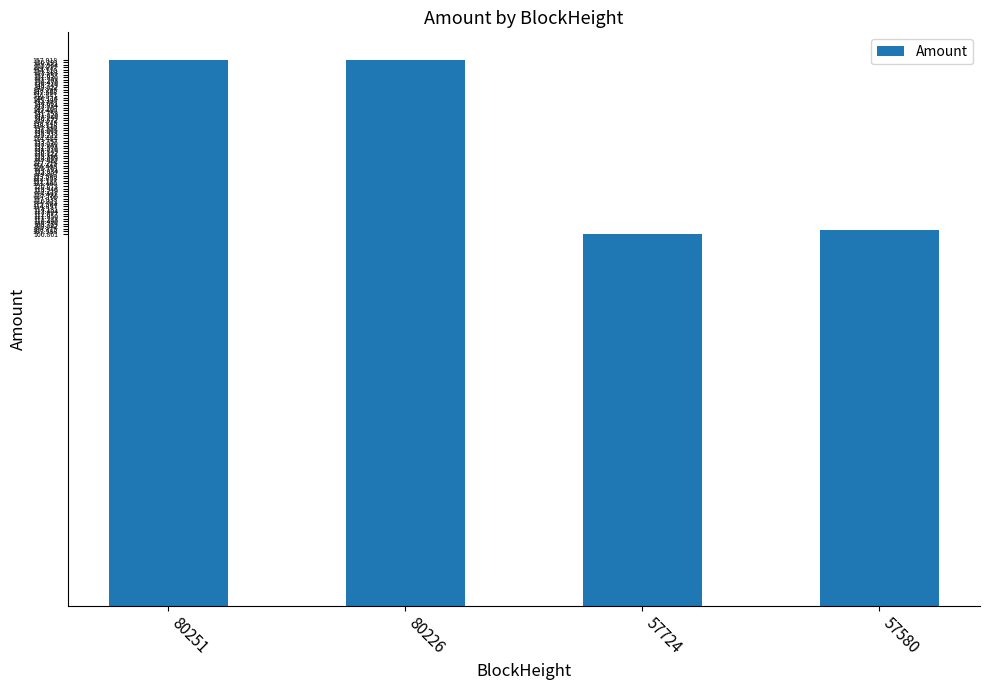

Where does the data first go above 156?

80251